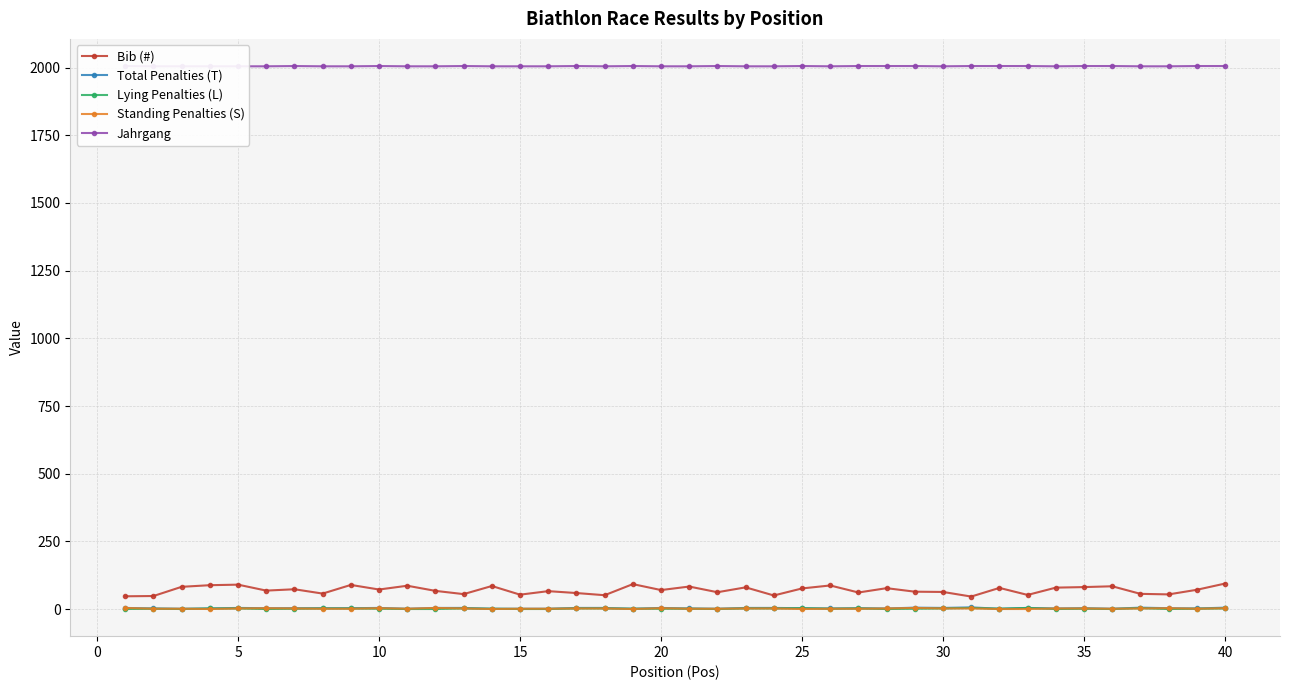

What is the difference between the second highest and second lowest values in the Total Penalties (T) series?

4